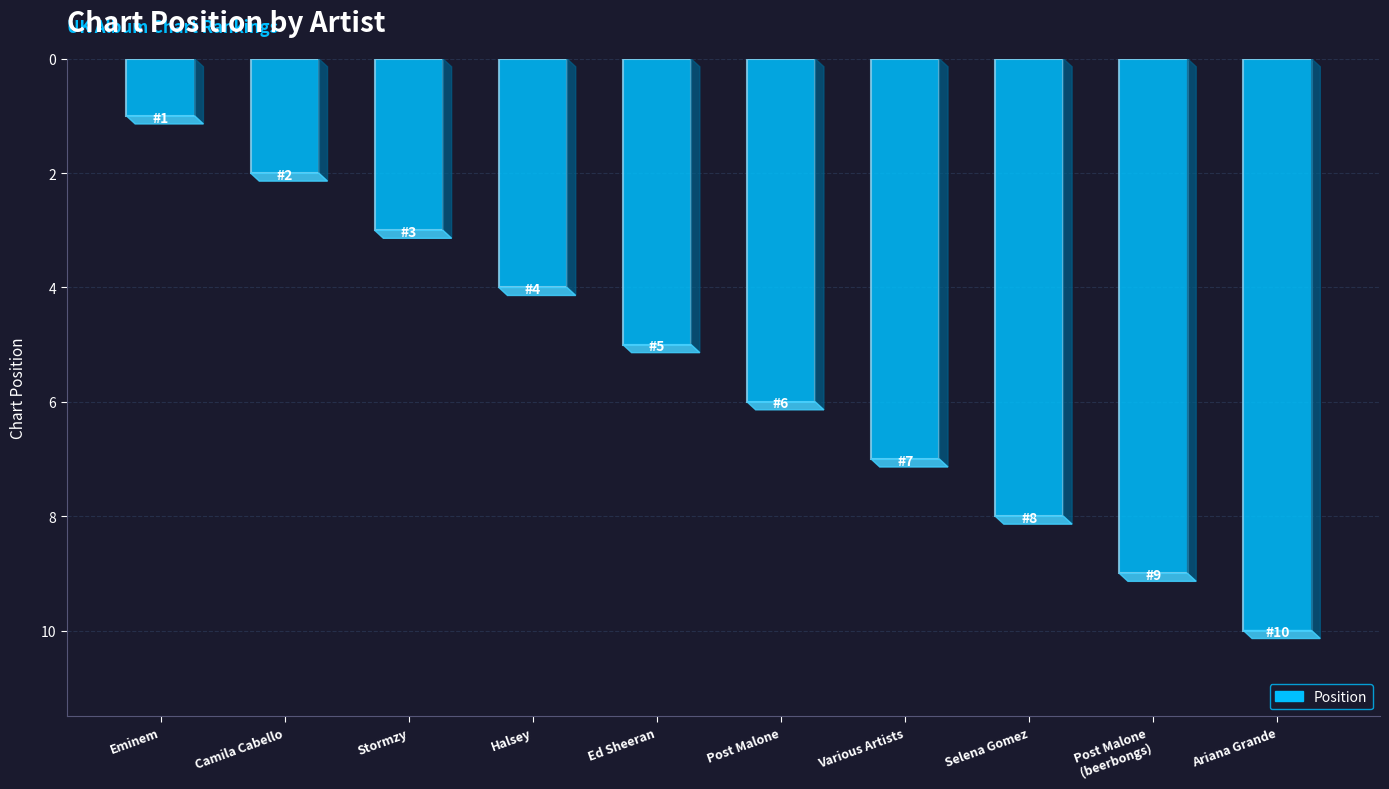

How many categories are shown in the chart?

10